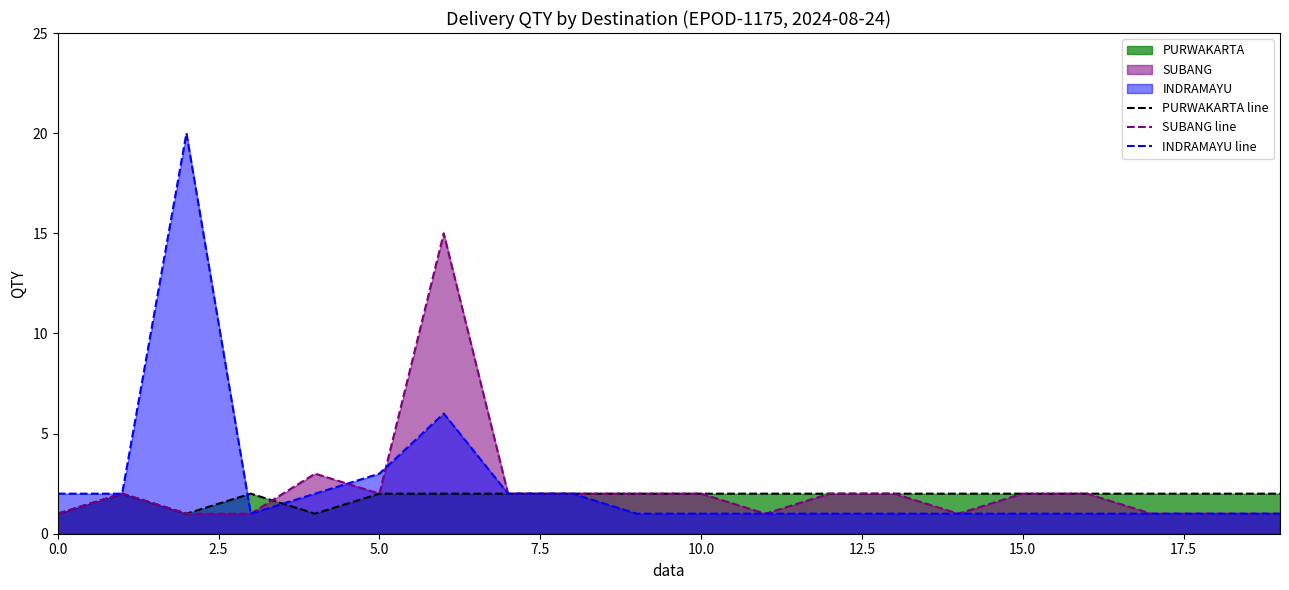

How many categories are shown in the chart?

20